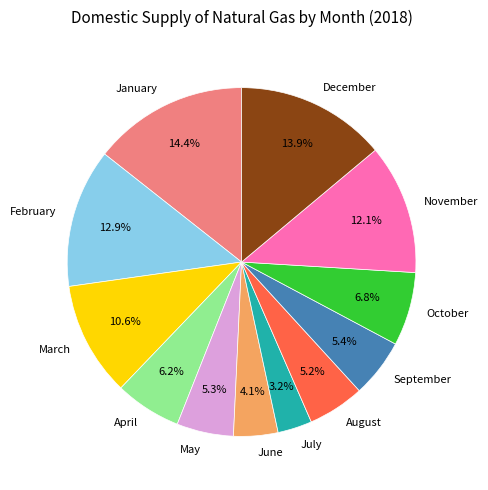

To the nearest percent, what percentage of the pie is September?

5%